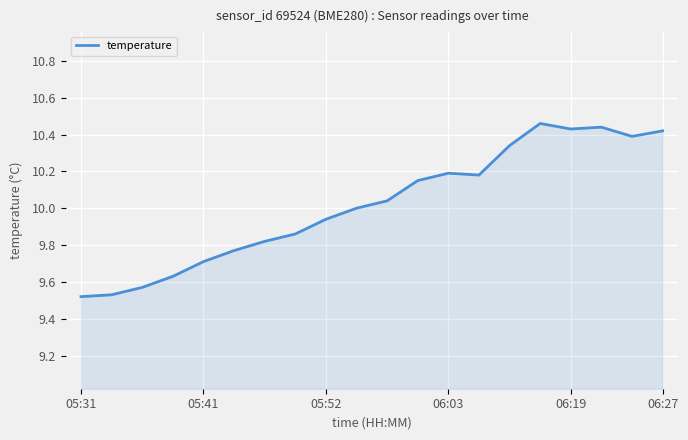

What is the difference between the maximum and minimum values?

0.9